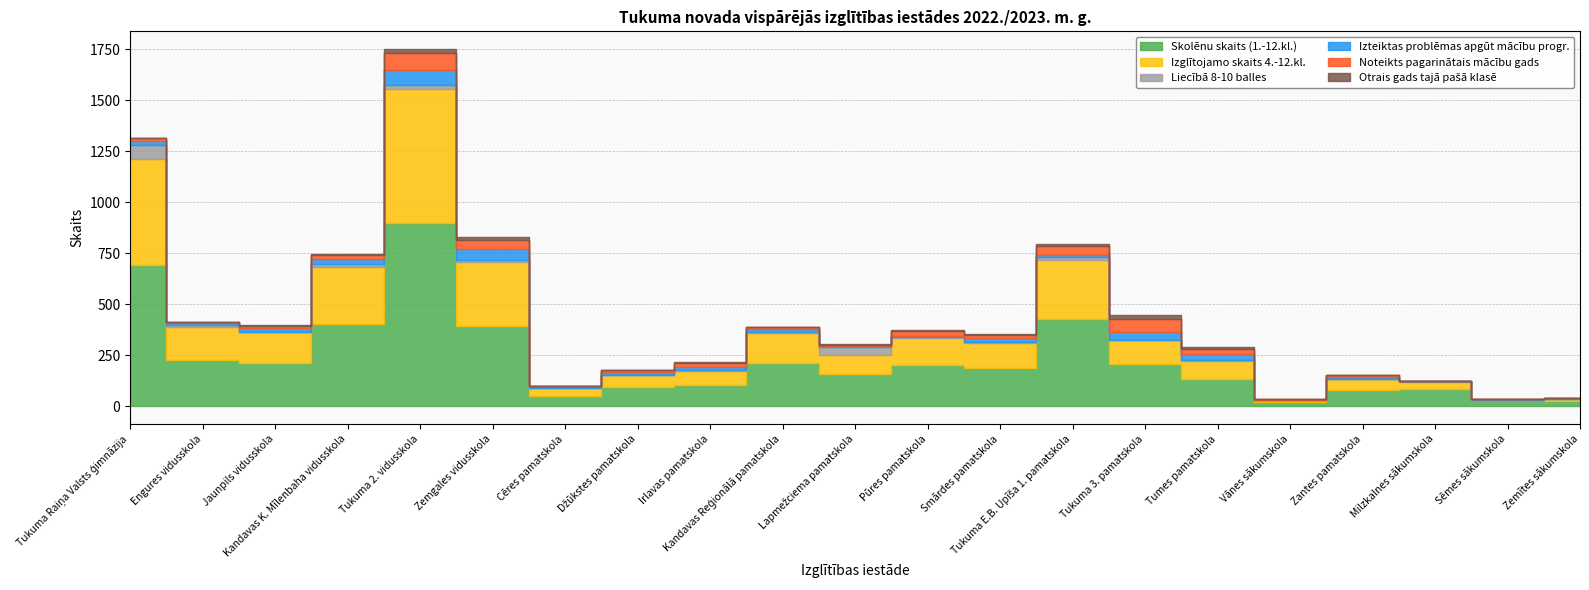

In Izteiktas problēmas apgūt mācību progr., how many points are lower than both neighbors (excluding endpoints)?

6